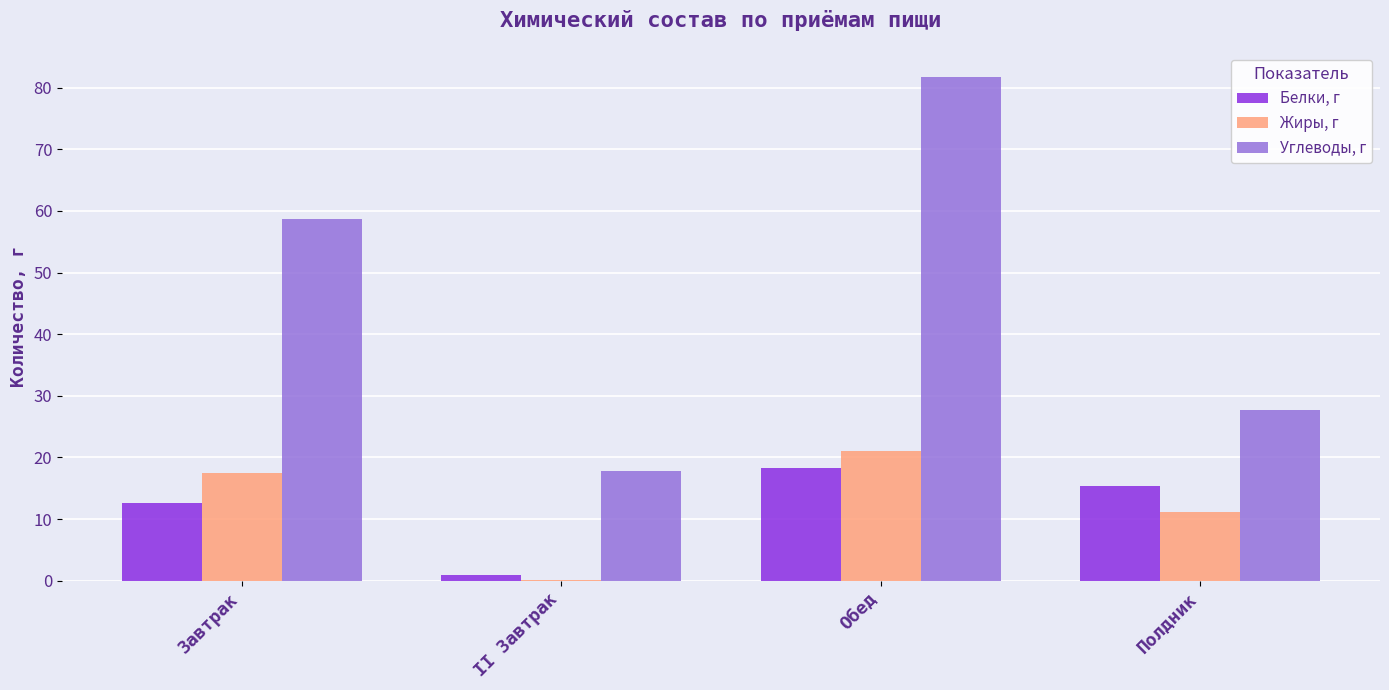

How many values in the Белки, г series exceed 15?

2